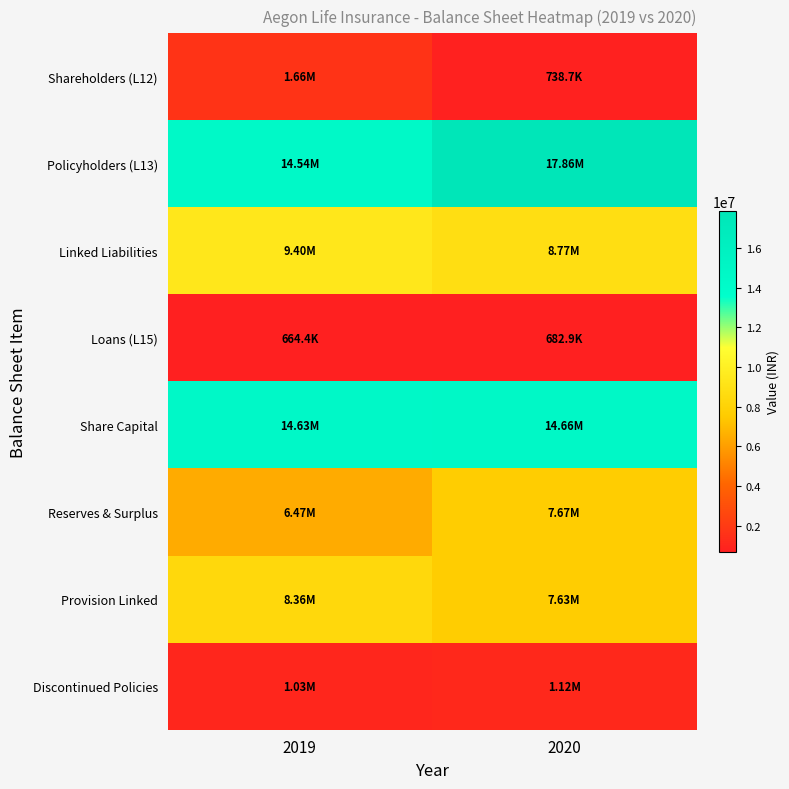

At which category is the sum across all series the highest?

2020